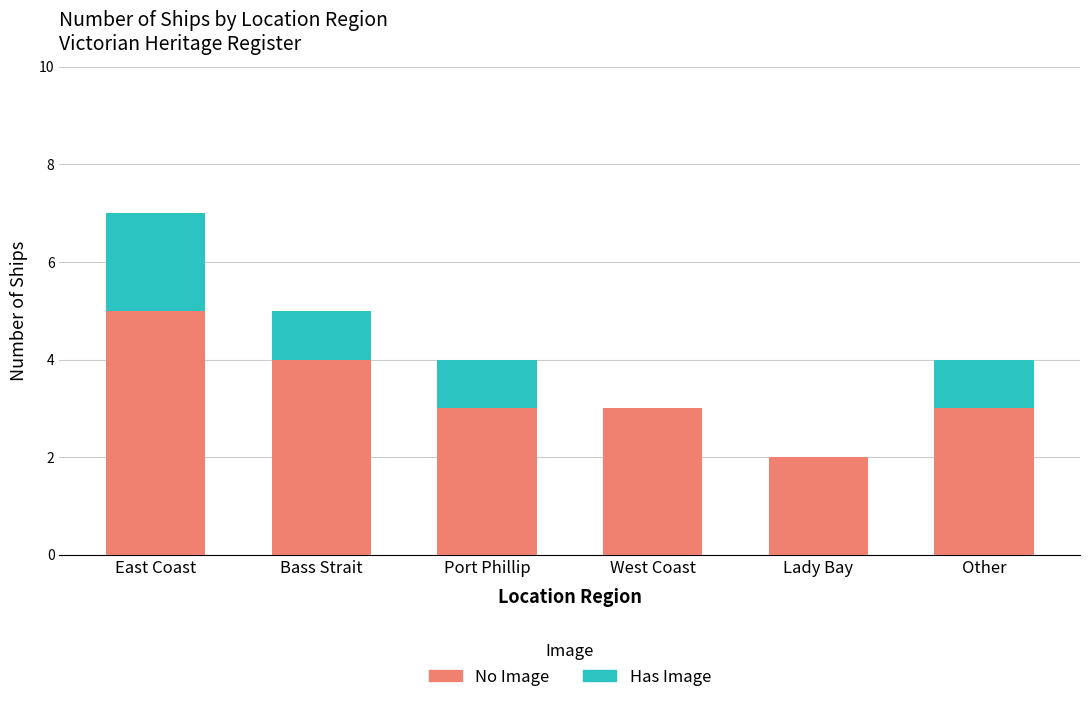

What is the total value across all series at West Coast?

3